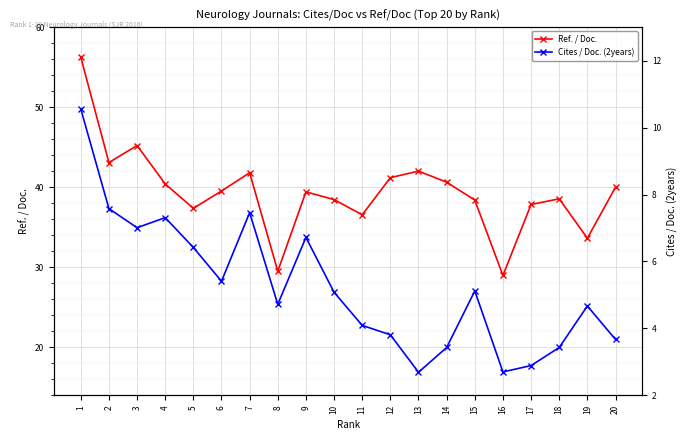

Reading right to left, transcribe all the data shown in this chart.

Ref. / Doc.: 40.0	33.6	38.6	37.9	29.0	38.4	40.6	42.0	41.2	36.6	38.5	39.4	29.5	41.8	39.5	37.4	40.4	45.2	43.1	56.3
Cites / Doc. (2years): 3.7	4.7	3.4	2.9	2.7	5.1	3.4	2.7	3.8	4.1	5.1	6.7	4.7	7.5	5.4	6.4	7.3	7.0	7.6	10.6